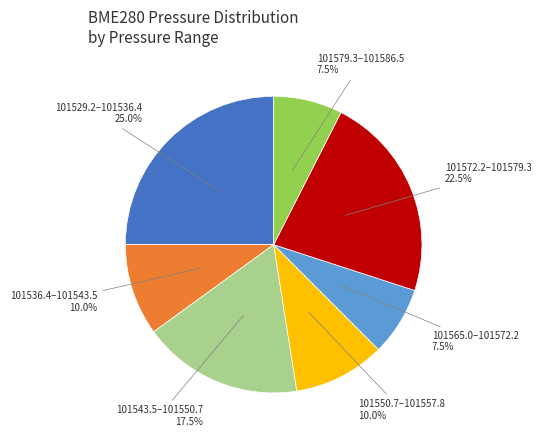

Does any single category account for the majority?

No